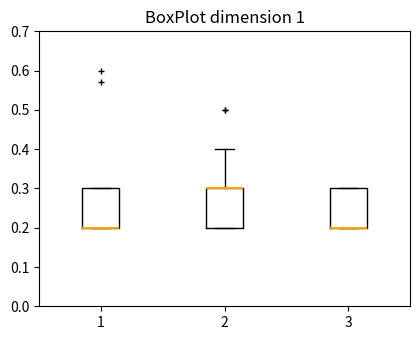

Reading left to right, transcribe this box plot: for each box, give where its median line is, the range the box spans, and where its two whiskers end, as read against the y-axis. The values are not printed on the chart, so give them approximately, as read against the axis.

1: median 0.2 (drawn on the box's lower edge), box 0.2 to 0.3, whiskers 0.2 to 0.3
2: median 0.3 (drawn on the box's upper edge), box 0.2 to 0.3, whiskers 0.2 to 0.4
3: median 0.2 (drawn on the box's lower edge), box 0.2 to 0.3, whiskers 0.2 to 0.3